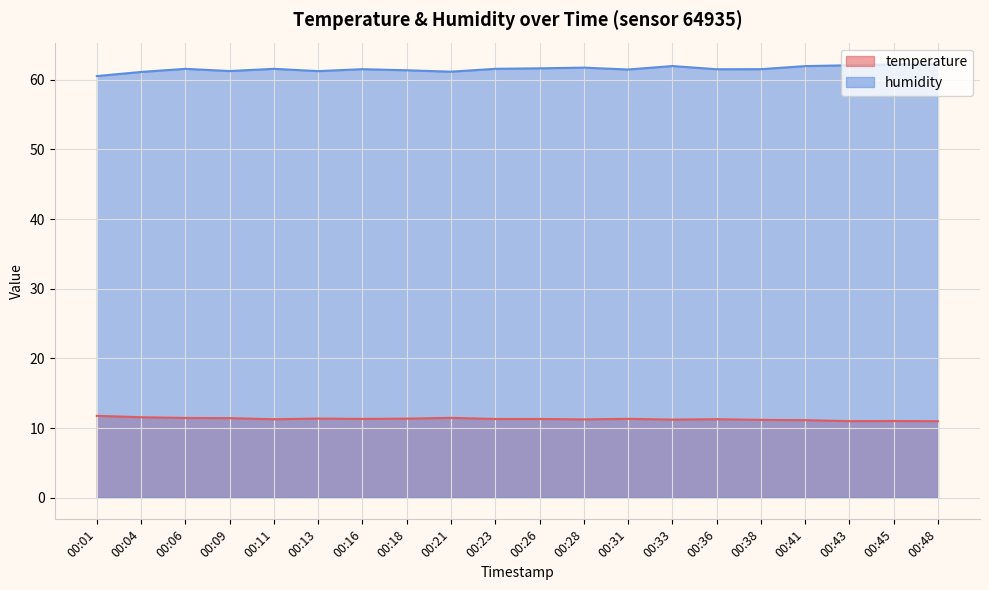

Is it true that humidity equals 86.3 at 00:01?

False